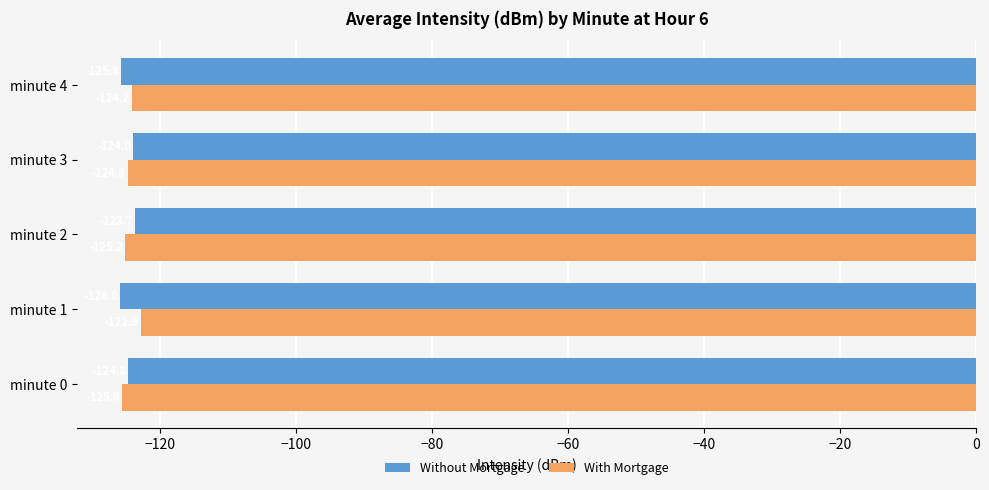

List the labels in order of Without Mortgage value, largest first.

minute 2, minute 3, minute 0, minute 4, minute 1